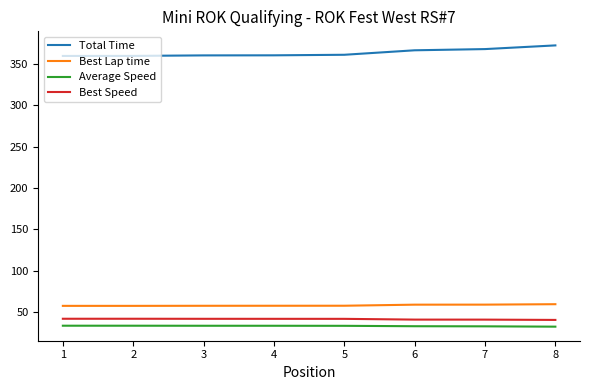

Which category has the highest value in the Total Time series?

8